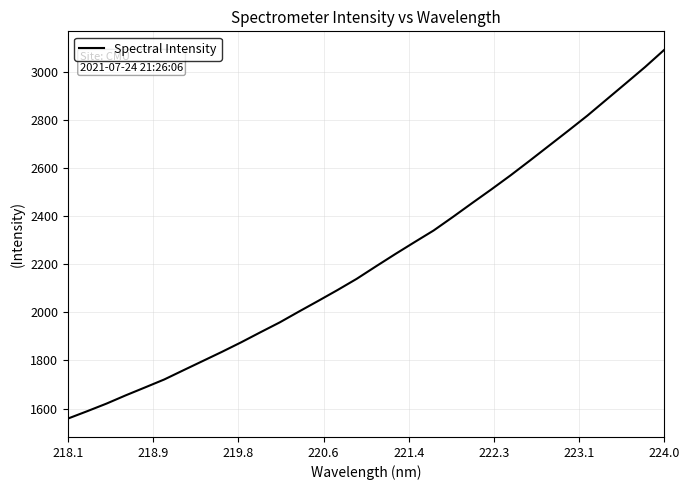

What is the difference between the maximum and minimum values?

1532.2